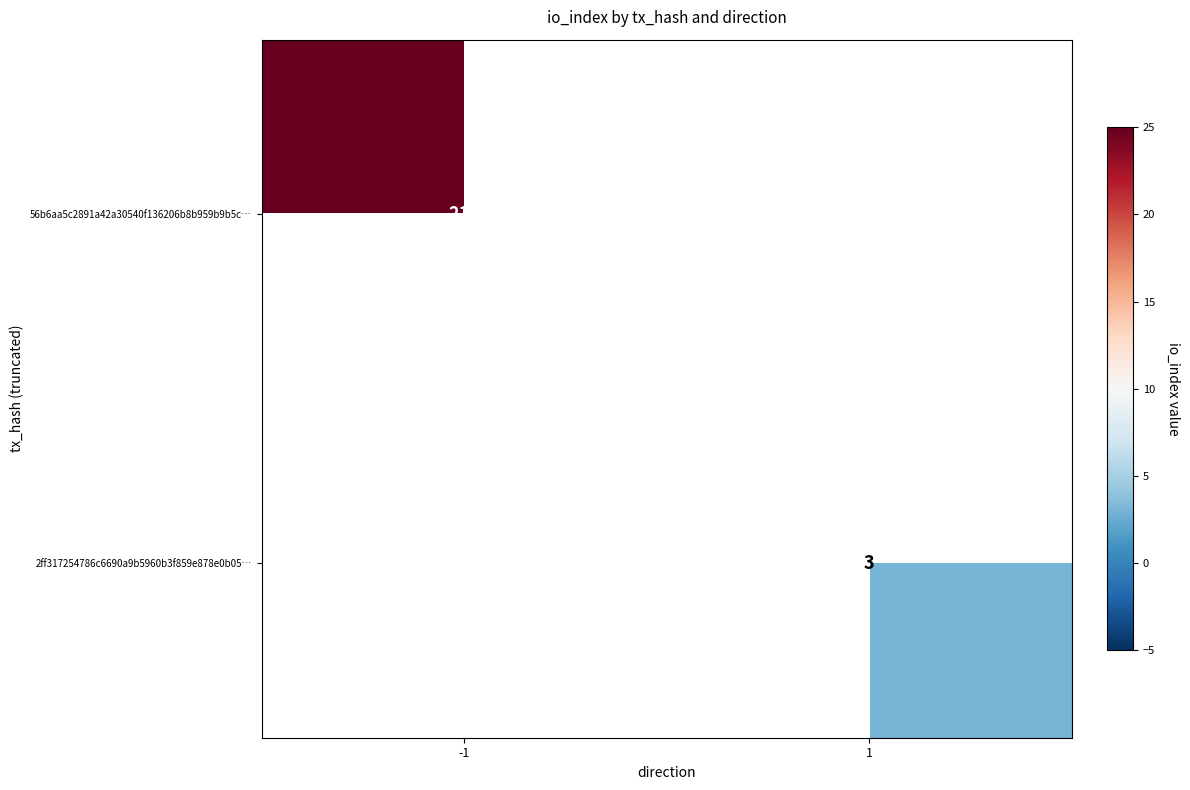

Is it true that 2ff317254786c6690a9b5960b3f859e878e0b05… equals 1 at 1?

False